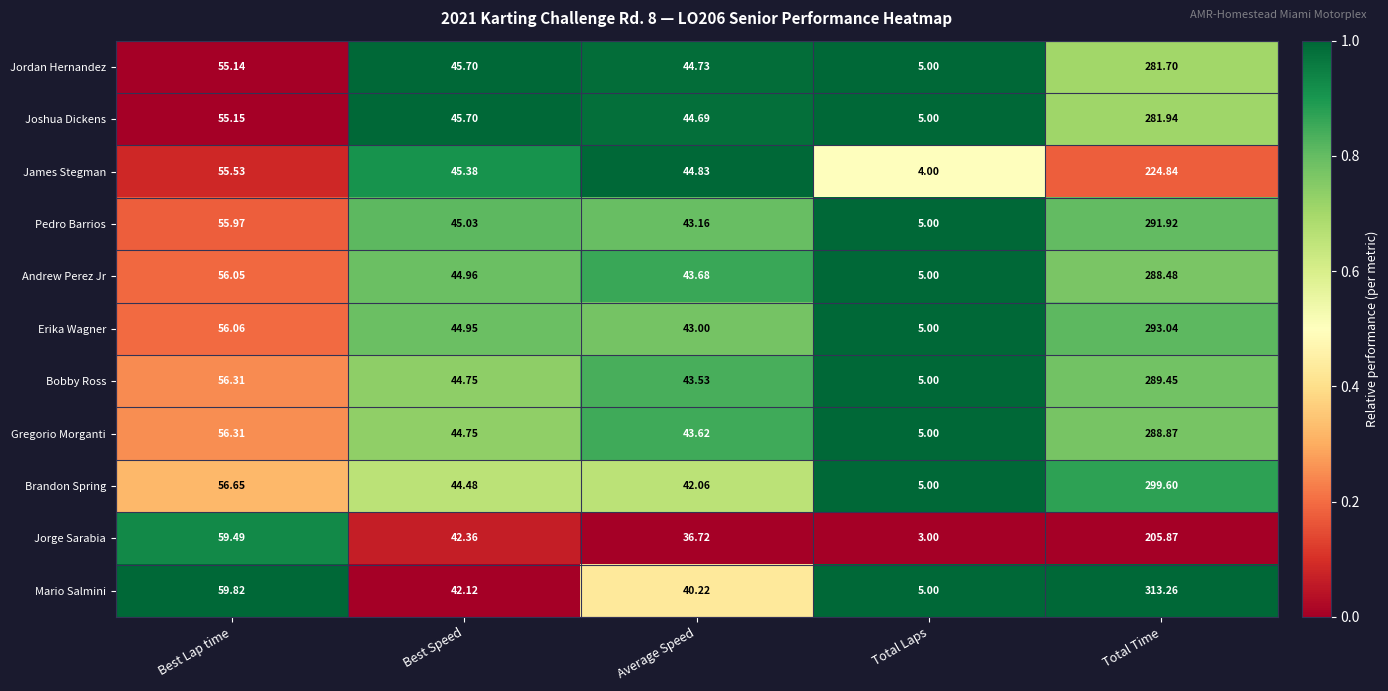

At which label is Erika Wagner closest to 149?

Best Lap time